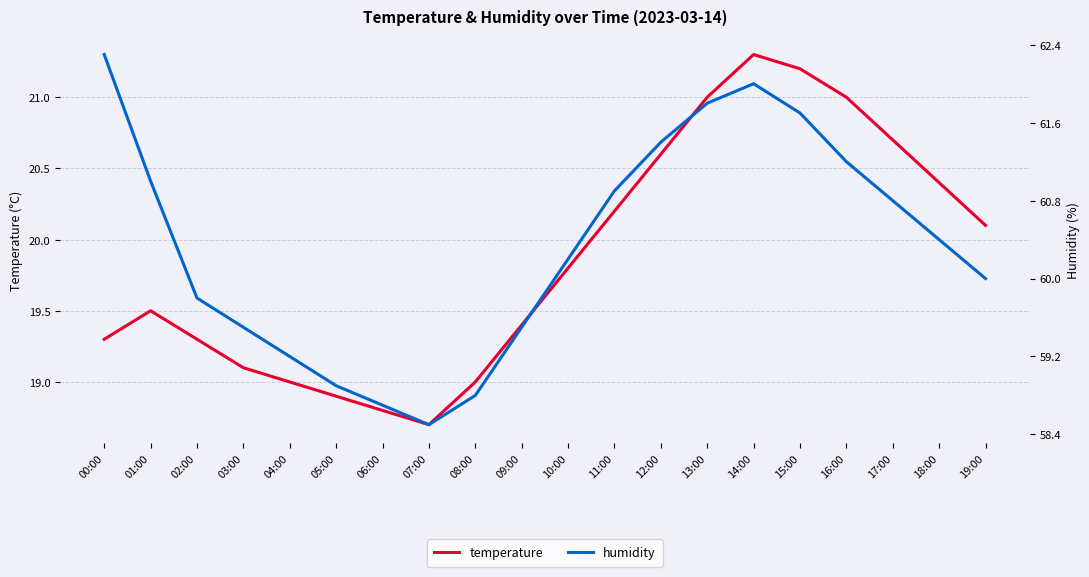

What position from the left is 08:00?

9